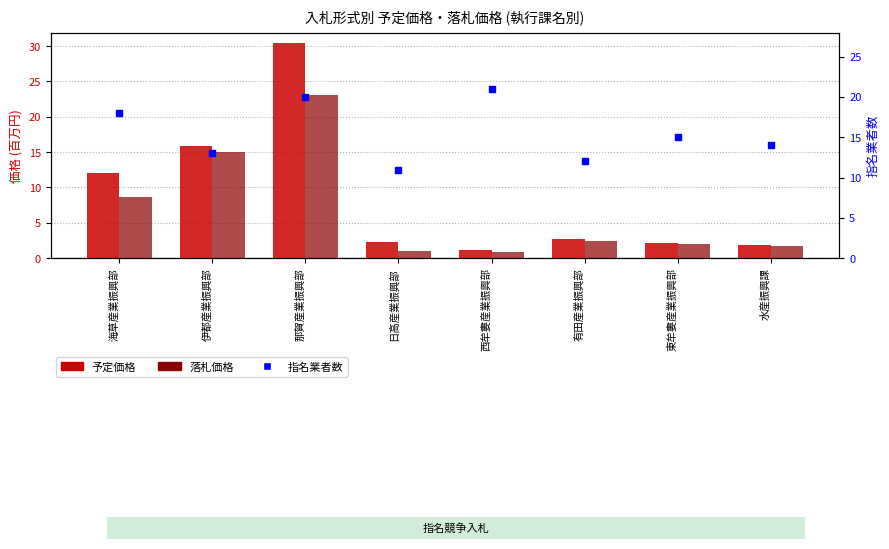

Which series has the largest total across all categories?

指名業者数